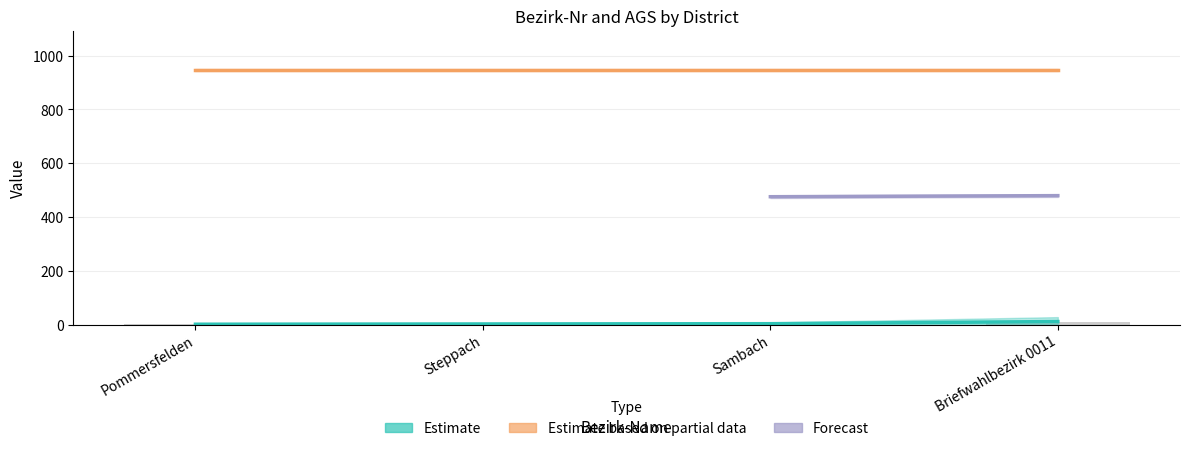

Does the chart contain any negative values?

No